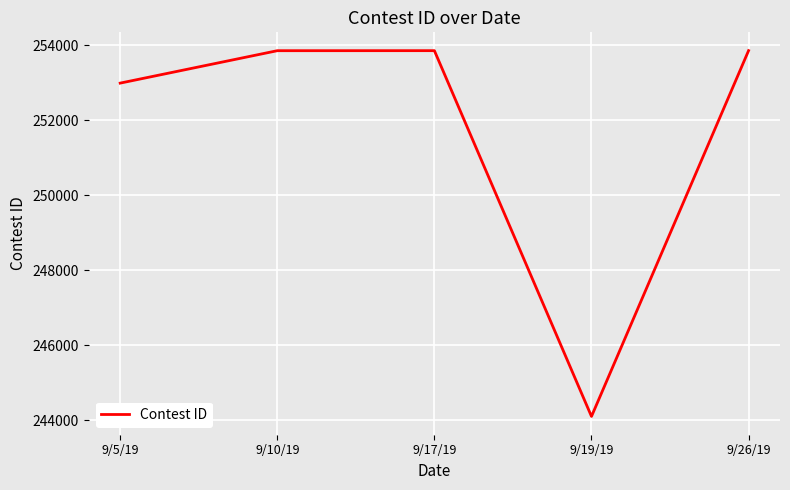

What position from the left is 9/5/19?

1